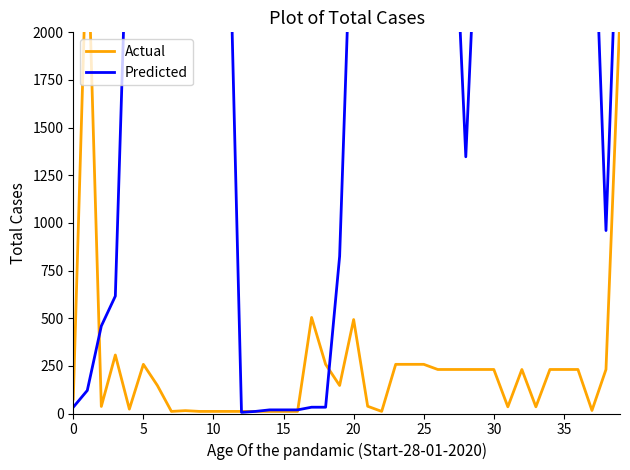

Between 16 and 33, which series saw the biggest shift?

Predicted